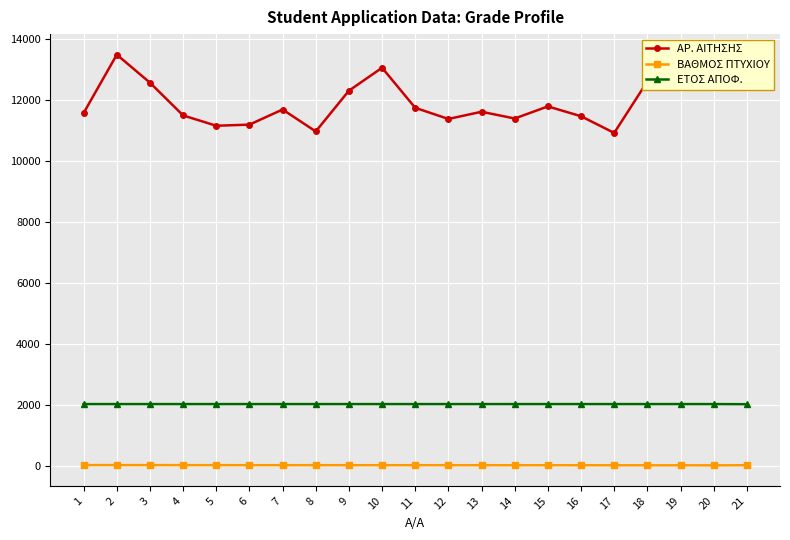

Where does the ΑΡ. ΑΙΤΗΣΗΣ series first go above 11685?

2